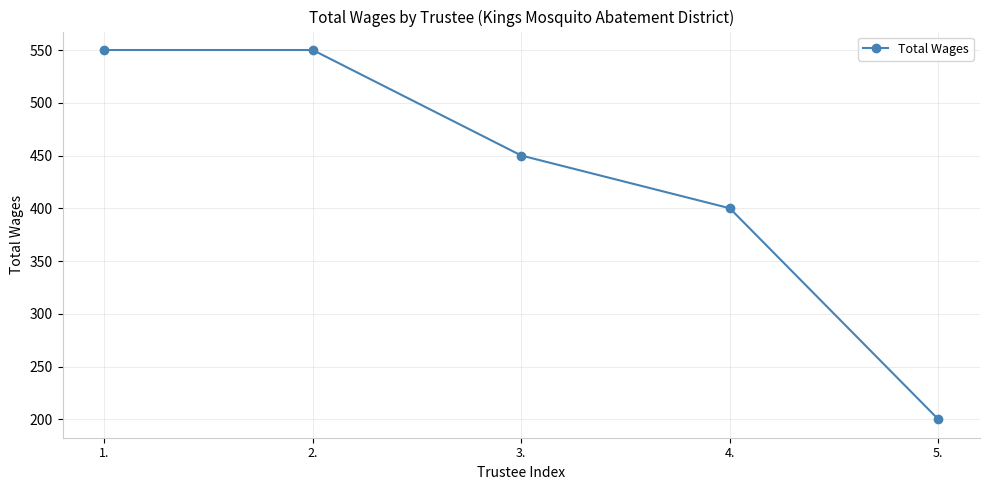

What is the sum of all values?

2150